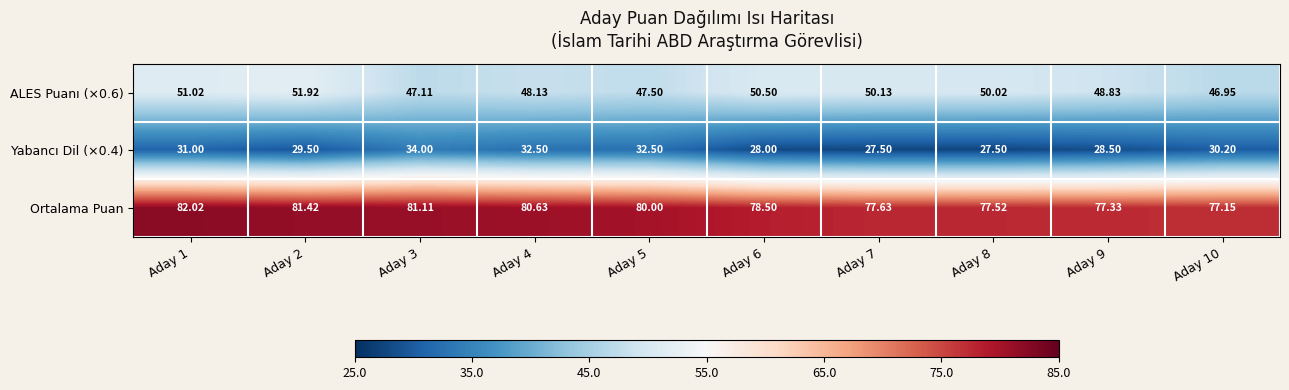

At which category is the sum across all series the highest?

Aday 1